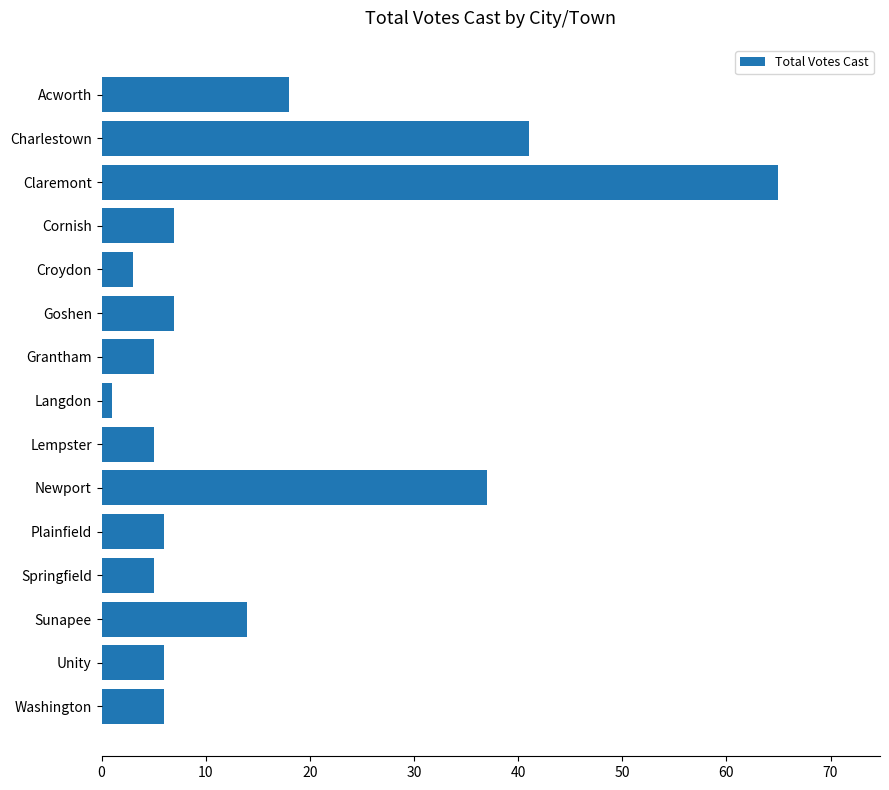

What is the value of the 12th bar from the top?

5